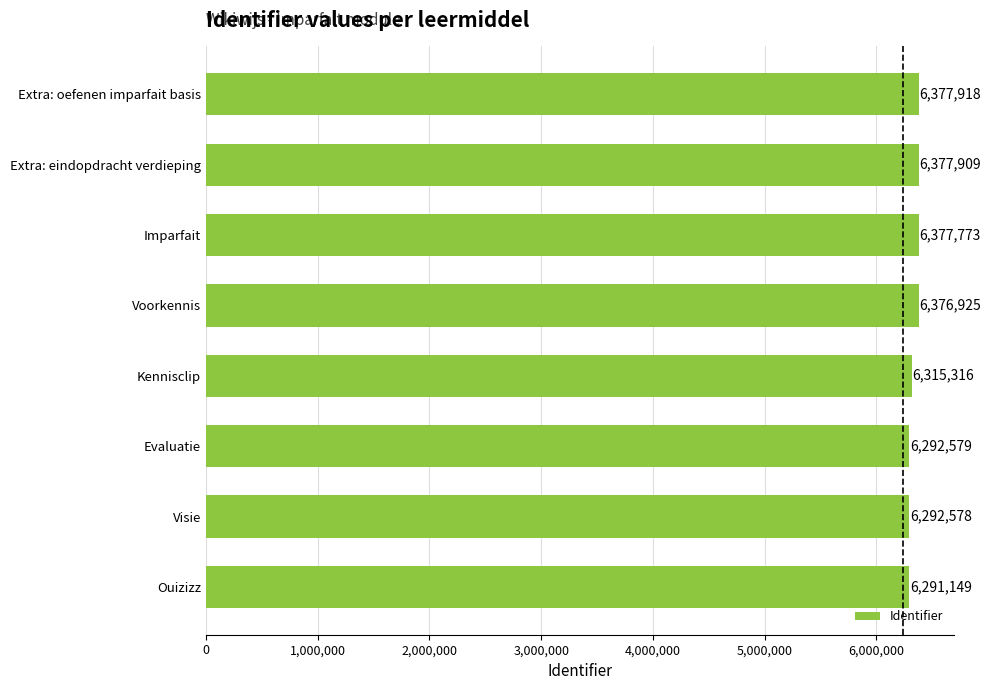

How many data points are less than 6376925?

4